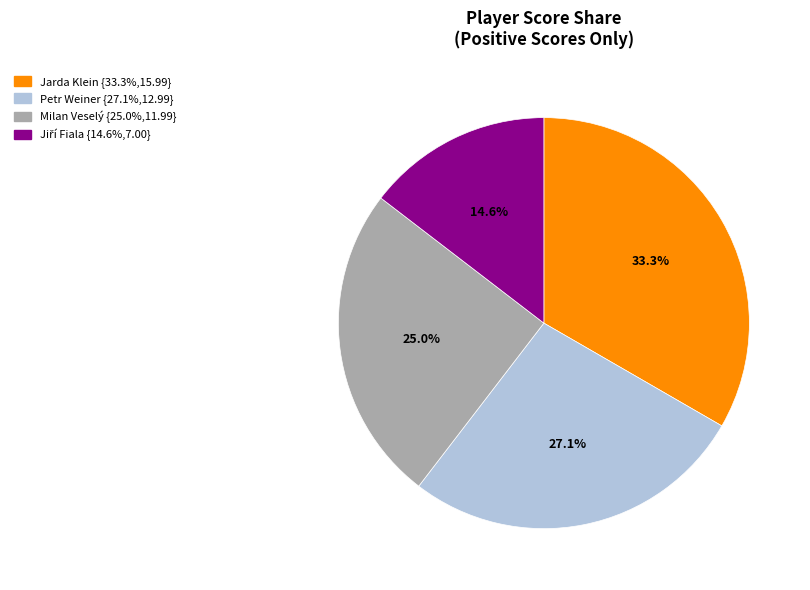

Is there any slice that represents more than half of the pie?

No